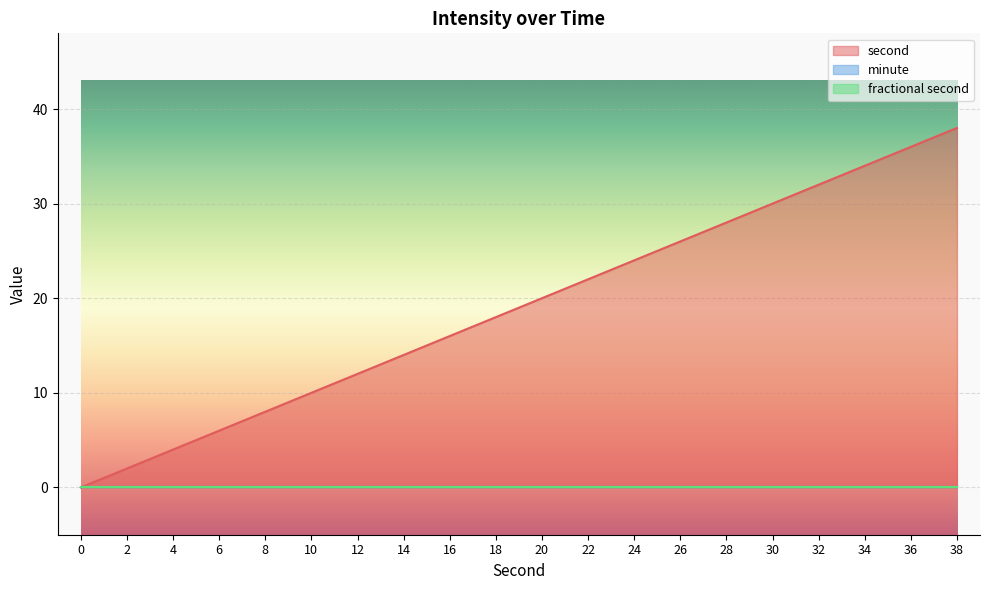

Is it true that second equals 5 at 16?

False